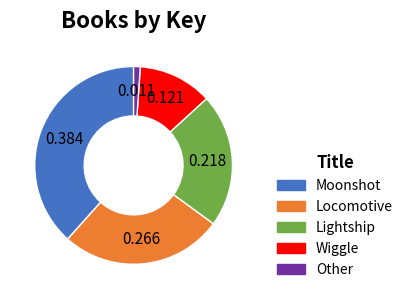

Is there a majority slice in this chart?

No